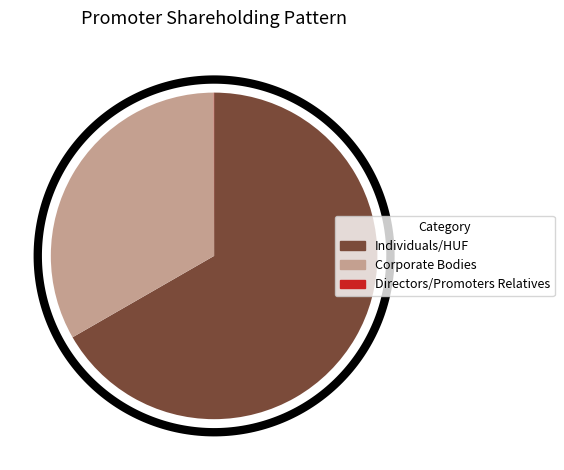

Is there any slice that represents more than half of the pie?

Yes